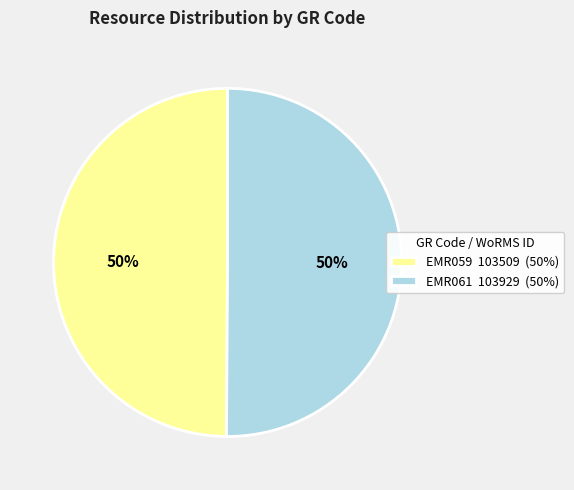

To the nearest percent, what is the average slice percentage?

50%